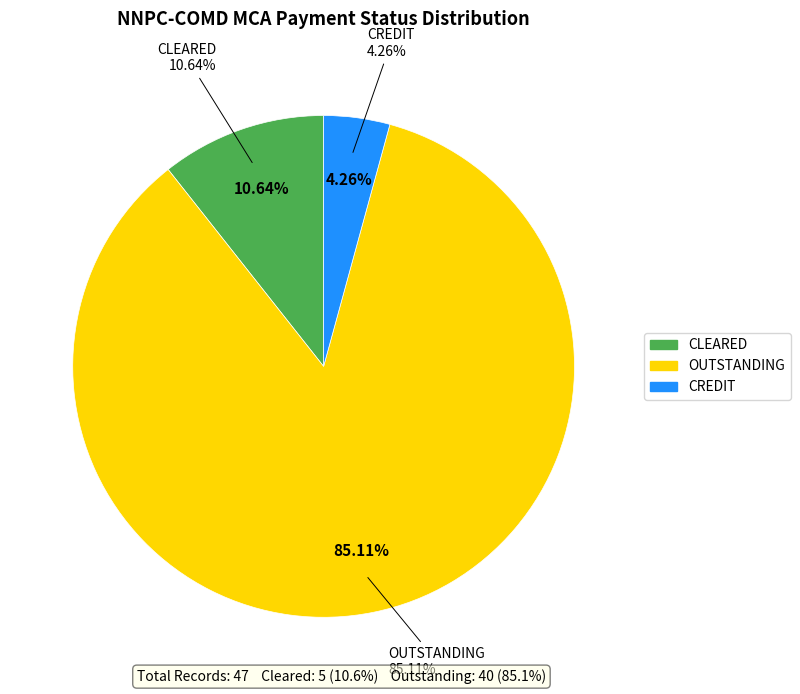

Is there a majority slice in this chart?

Yes